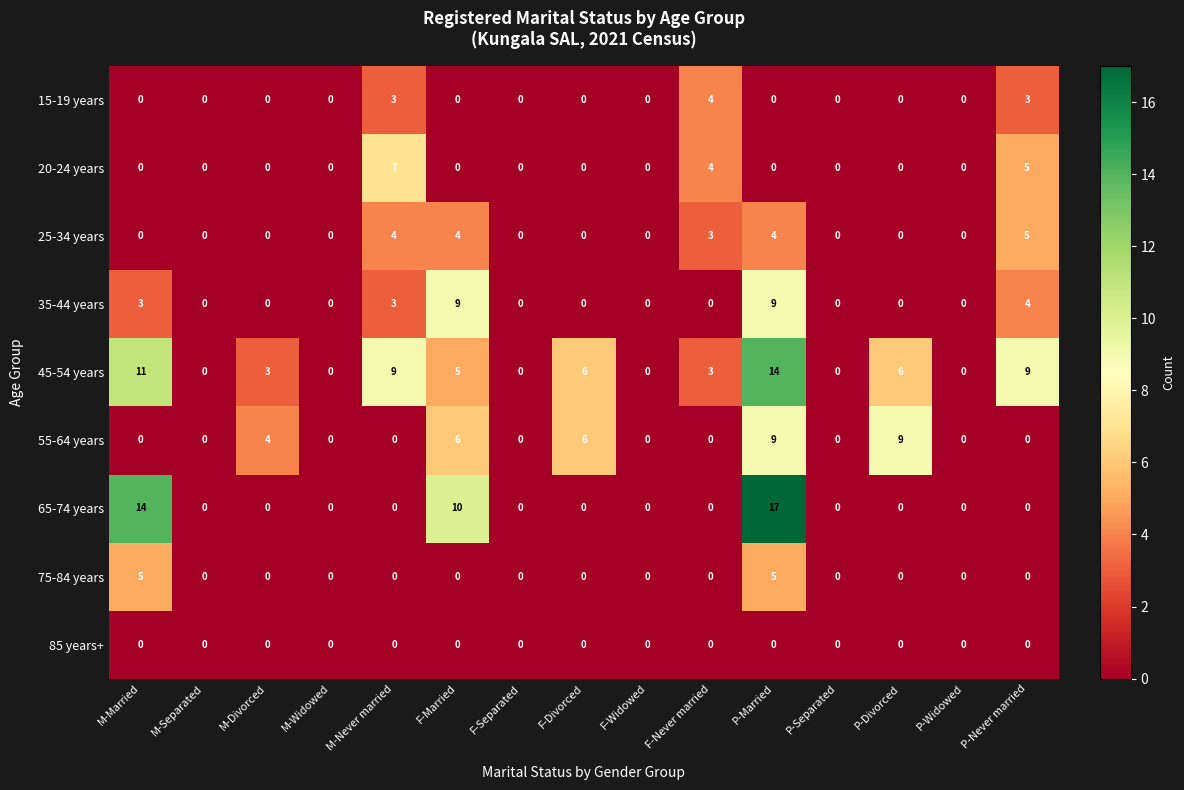

What is the highest value of the 25-34 years series?

5